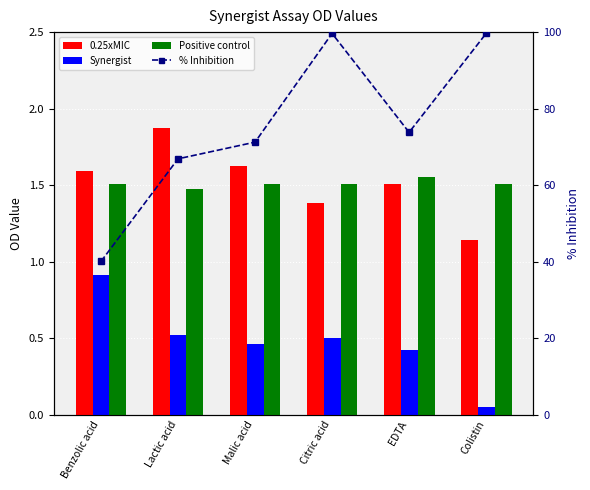

What are all the series names shown in the legend?

0.25xMIC, Synergist, Positive control, % Inhibition